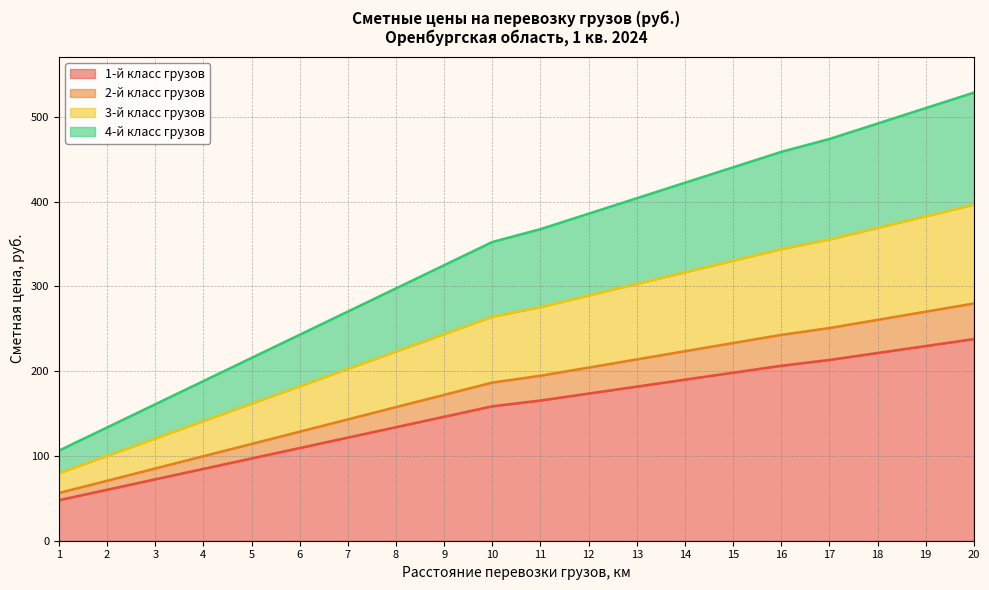

What is the spread (max minus min) of values at 1?

58.5